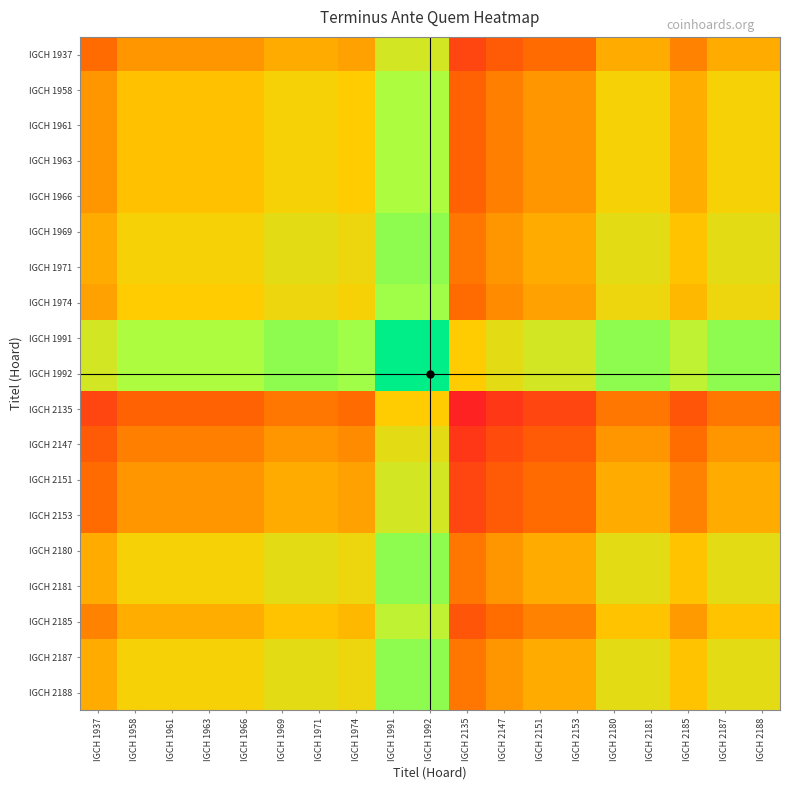

At which category is the sum across all series the highest?

IGCH 1991